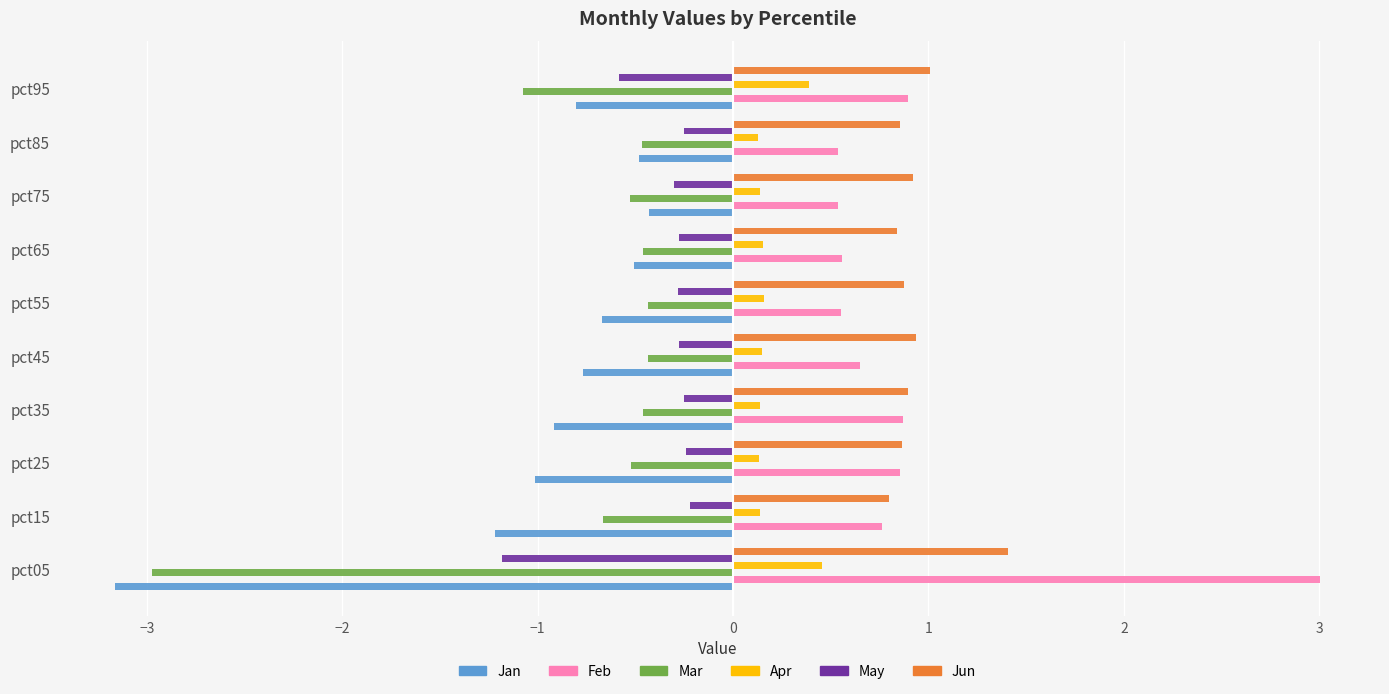

What is the difference between the highest and lowest values at pct95?

2.1